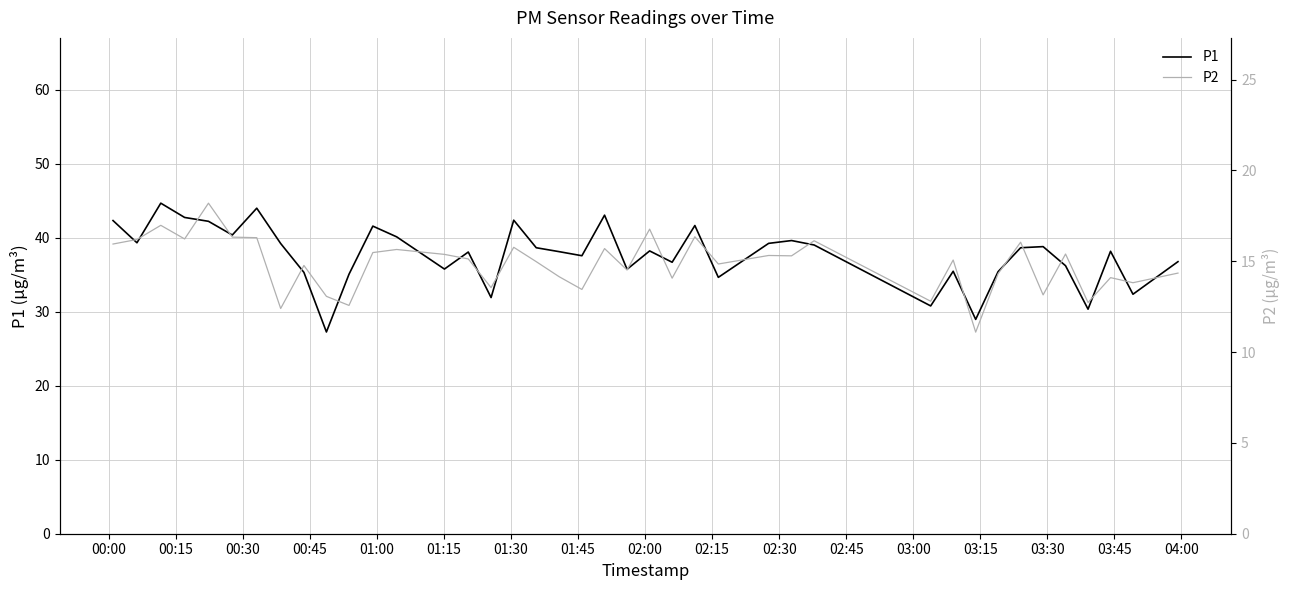

Count the number of data series in this chart.

2